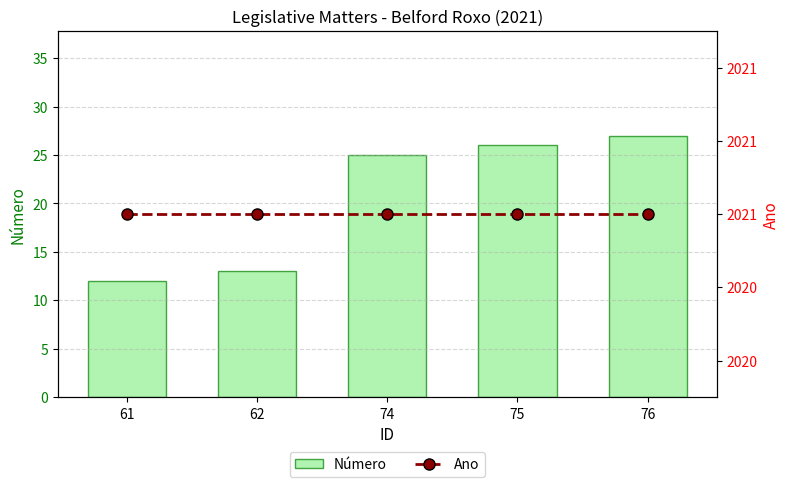

What is the difference between the maximum and minimum values in the Número series?

15